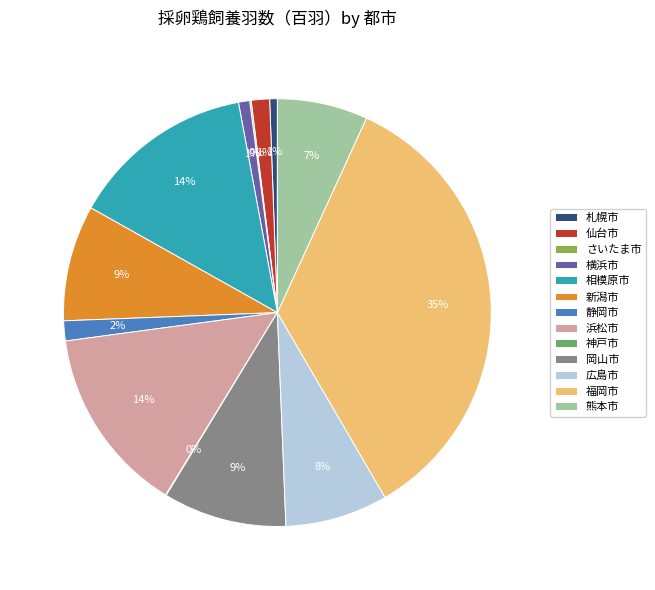

Is it true that 横浜市 is 11% of the pie?

False